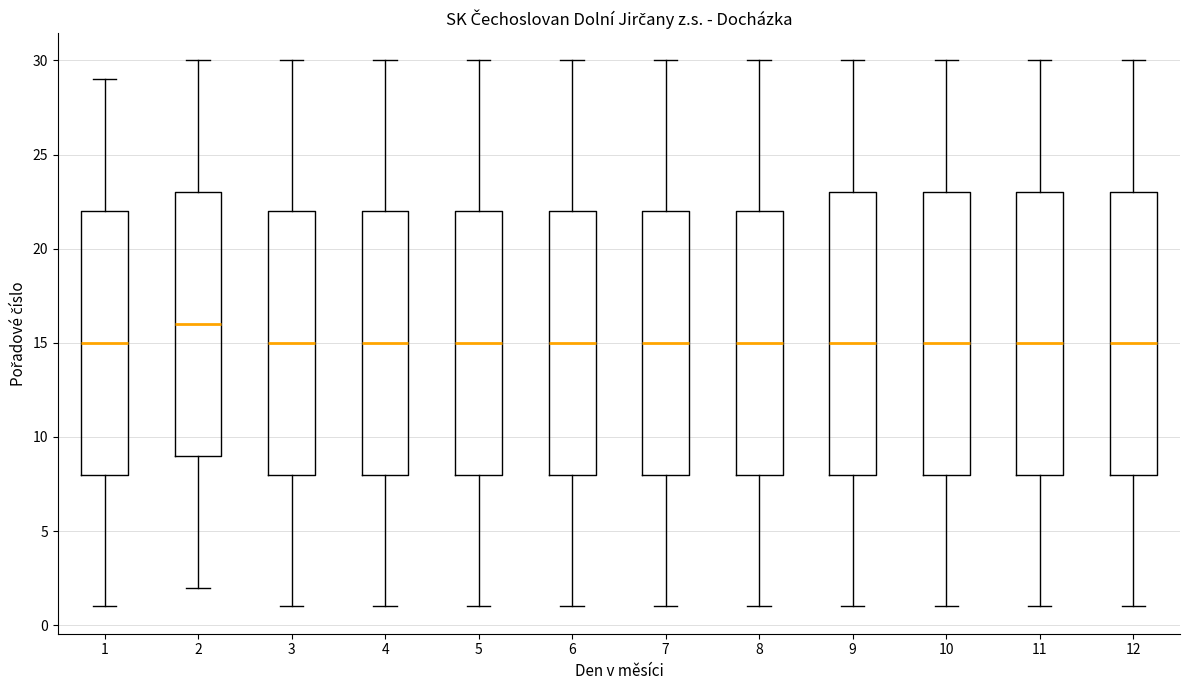

Where is the lower edge of the box at x = 9 on the y-axis? The values are not printed on the chart, so give them approximately, as read against the axis.

8